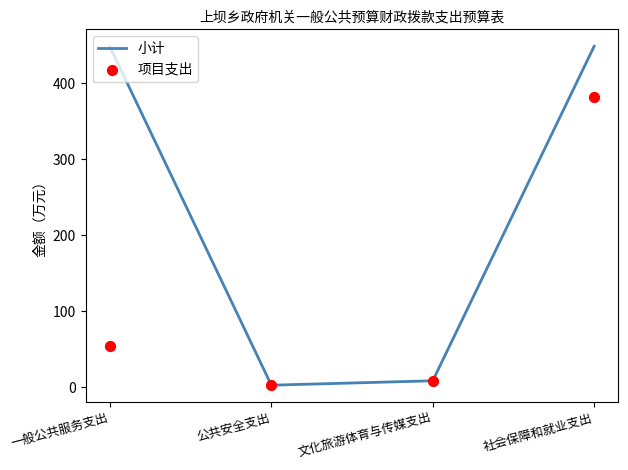

What are all the series names shown in the legend?

小计, 项目支出